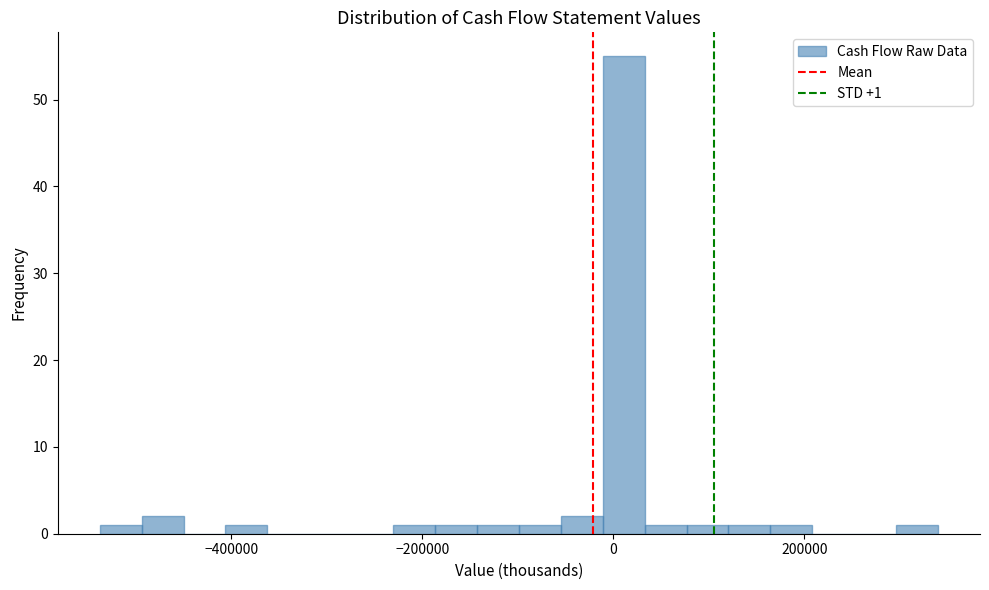

Around what value on the x-axis is the tallest bar? Give the approximate position of its centre, as read against the axis.

20000